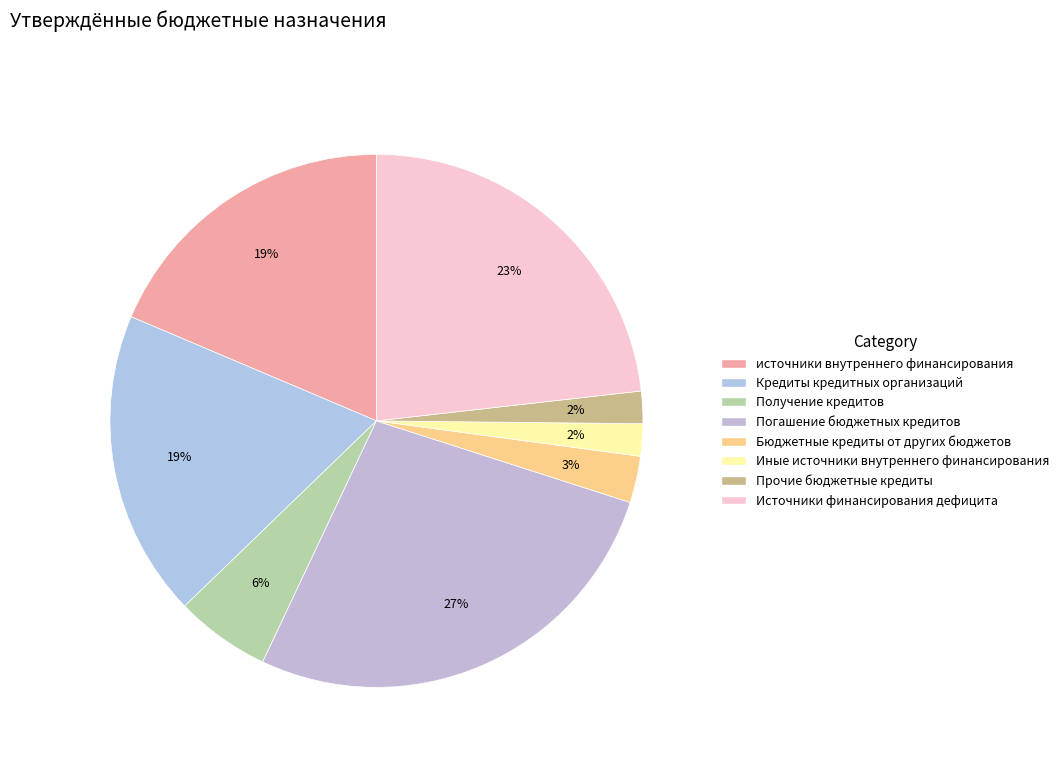

Which slice is the smallest?

Иные источники внутреннего финансирования